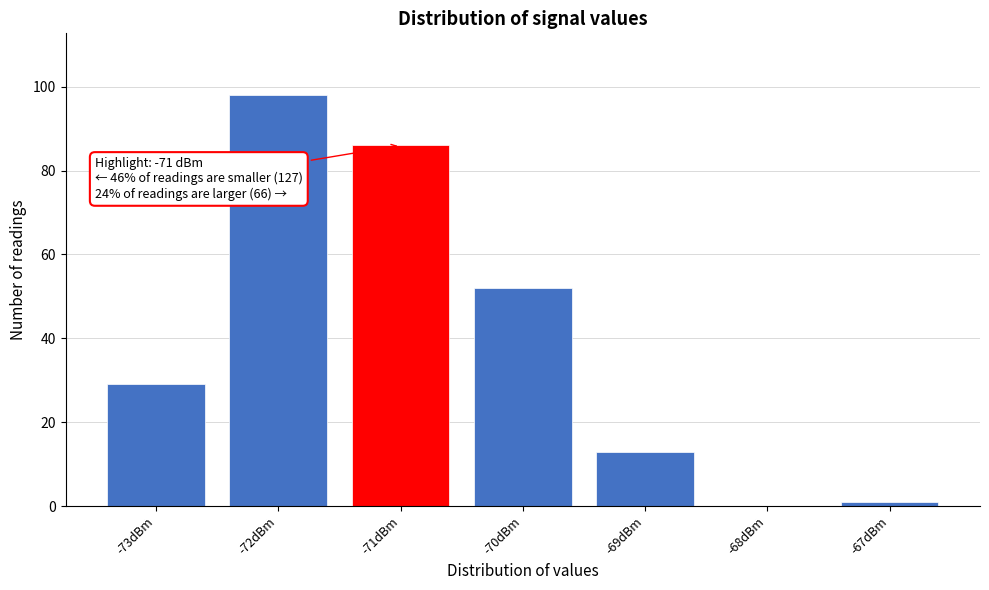

Over which range of the x-axis is the bar tallest?

-72.5 to -71.5